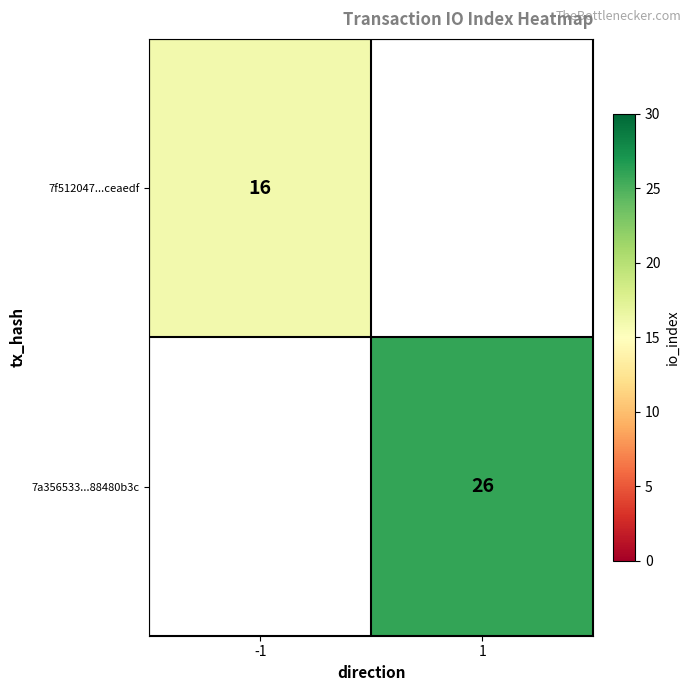

Is the value of 7a356533...88480b3c at 1 greater than the value of 7f512047...ceaedf at -1?

Yes